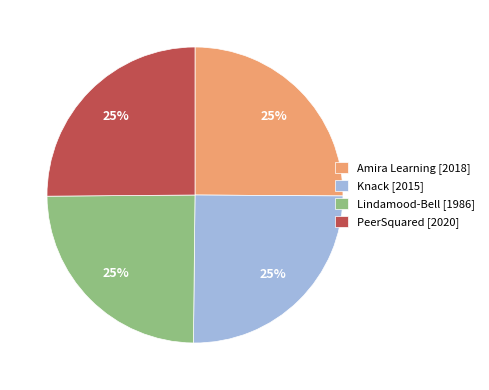

Does Lindamood-Bell [1986] account for over 50% of the chart?

No